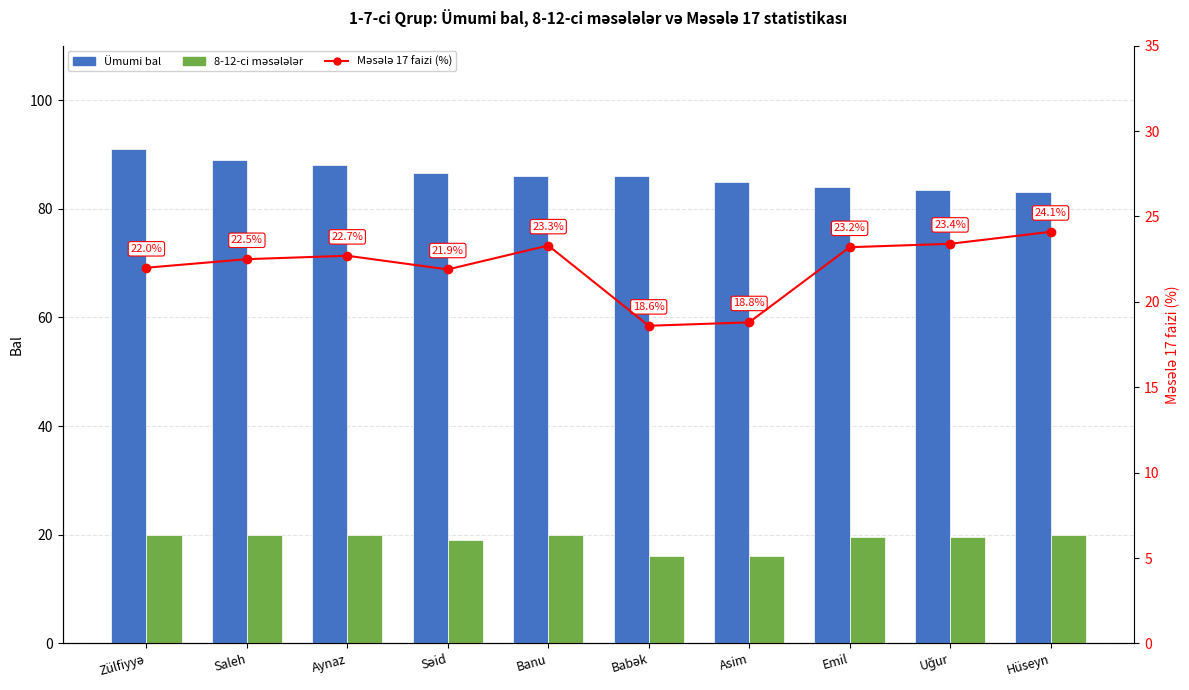

What is the label of the 2nd bar from the left?

Saleh